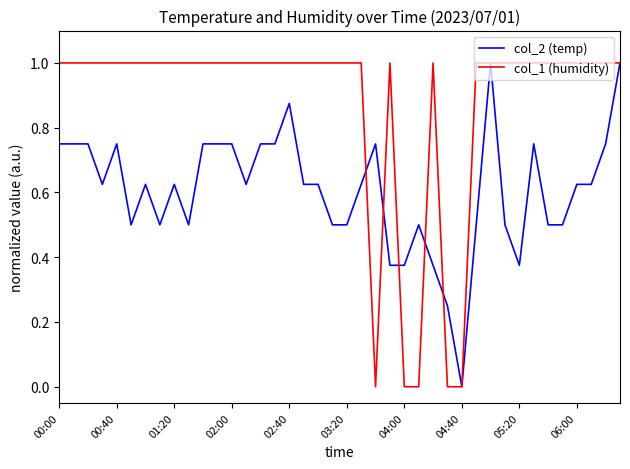

Which series has the largest total across all categories?

col_1 (humidity)